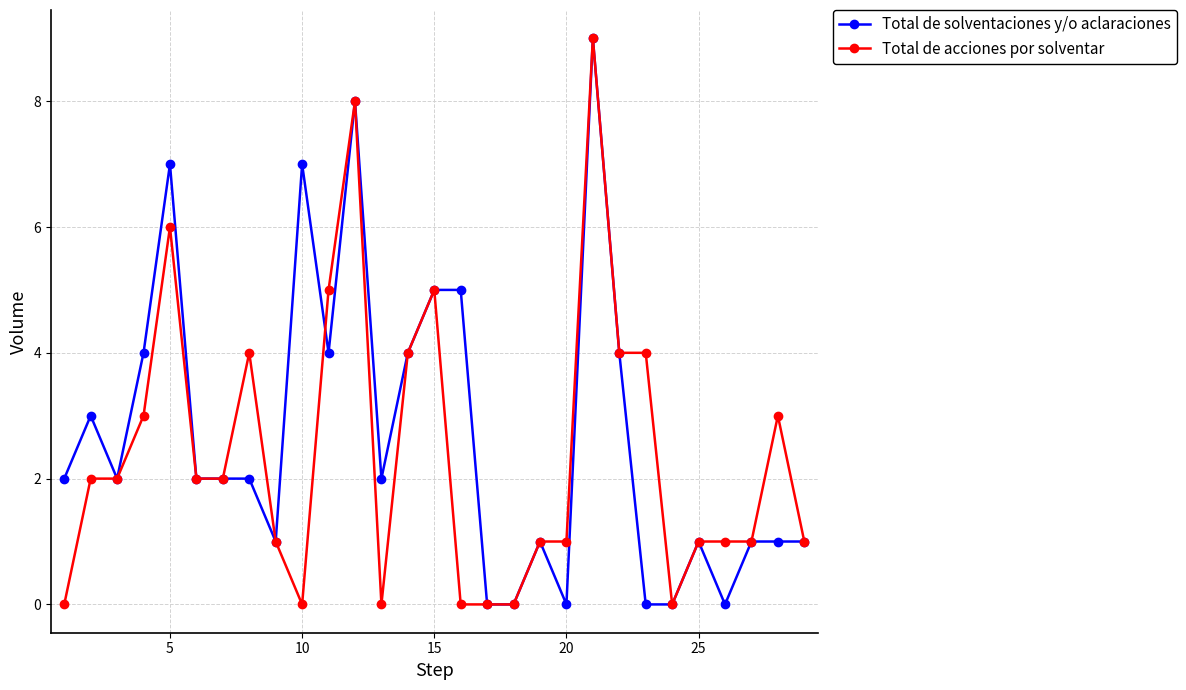

What is the greatest value displayed?

9